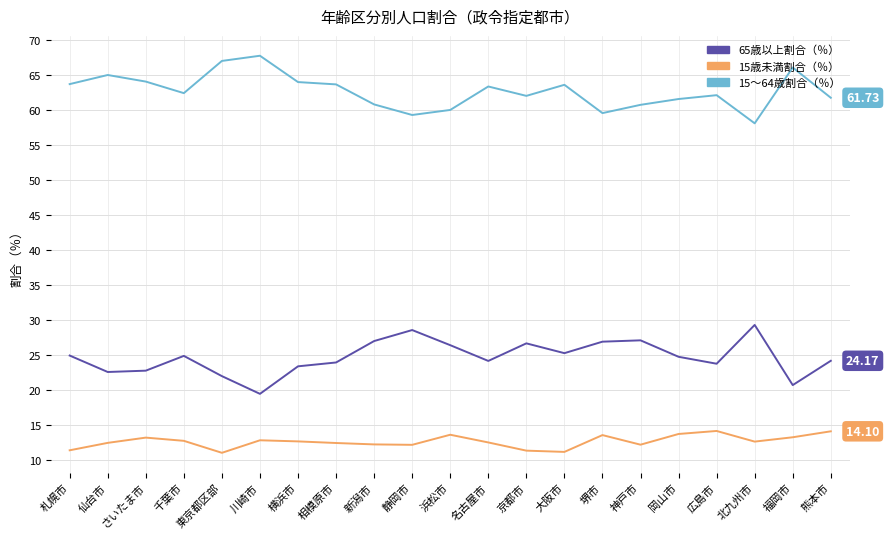

Rank the series at 広島市 from highest to lowest value.

15～64歳割合（％）, 65歳以上割合（％）, 15歳未満割合（％）